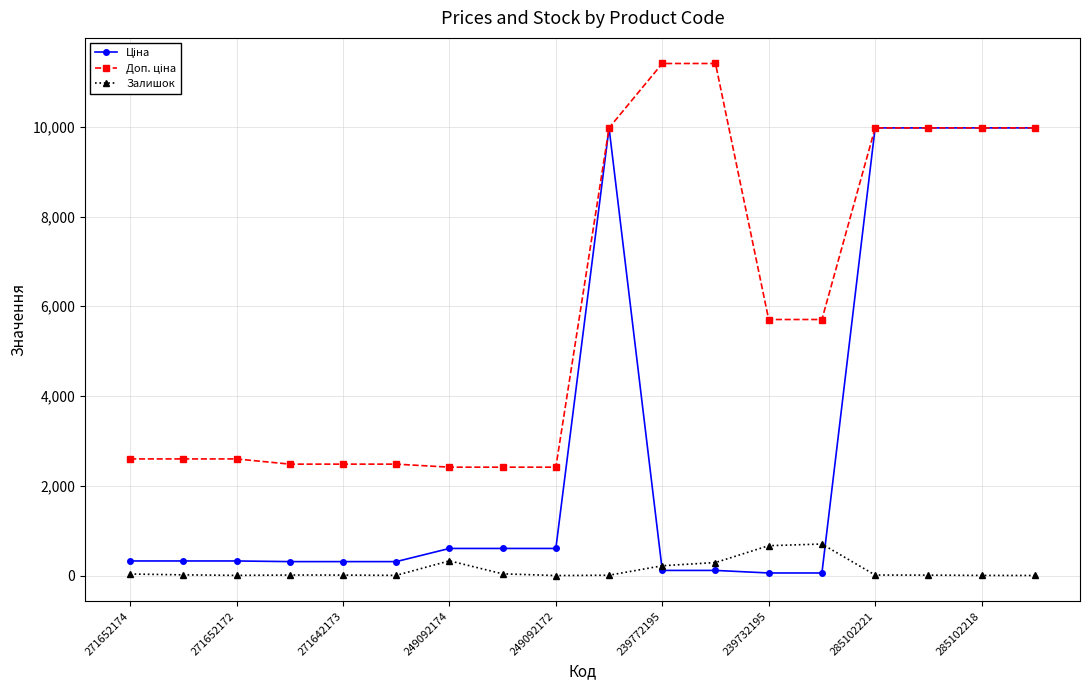

At how many categories does at least one series exceed 5123?

9